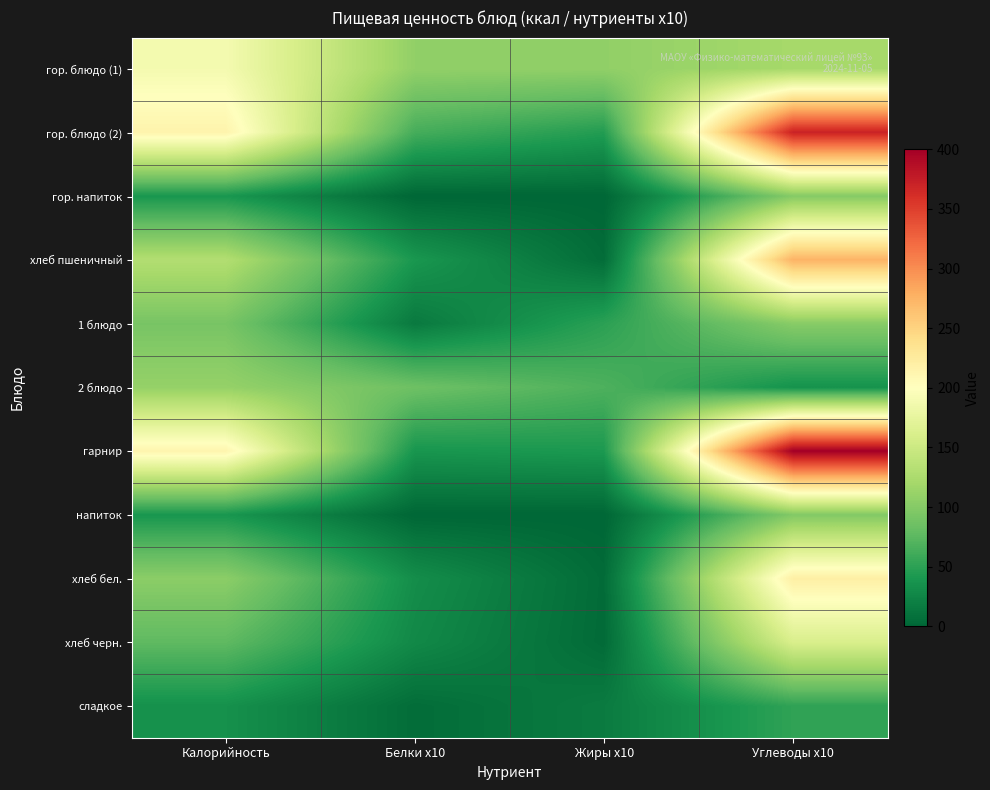

Reading left to right, transcribe all the data shown in this chart.

гор. блюдо (1): Калорийность=188.9	Белки x10=107.8	Жиры x10=107.5	Углеводы x10=121.2
гор. блюдо (2): Калорийность=214.5	Белки x10=63.4	Жиры x10=45.2	Углеводы x10=370.8
гор. напиток: Калорийность=39.9	Белки x10=0.0	Жиры x10=0.0	Углеводы x10=99.8
хлеб пшеничный: Калорийность=130.0	Белки x10=40.0	Жиры x10=5.0	Углеводы x10=275.0
1 блюдо: Калорийность=91.8	Белки x10=15.4	Жиры x10=49.7	Углеводы x10=101.5
2 блюдо: Калорийность=110.2	Белки x10=85.7	Жиры x10=67.7	Углеводы x10=36.1
гарнир: Калорийность=212.9	Белки x10=38.7	Жиры x10=41.7	Углеводы x10=400.3
напиток: Калорийность=39.4	Белки x10=0.0	Жиры x10=0.0	Углеводы x10=98.0
хлеб бел.: Калорийность=104.0	Белки x10=32.0	Жиры x10=4.0	Углеводы x10=220.0
хлеб черн.: Калорийность=77.0	Белки x10=28.0	Жиры x10=3.5	Углеводы x10=161.0
сладкое: Калорийность=34.7	Белки x10=5.0	Жиры x10=17.0	Углеводы x10=52.0